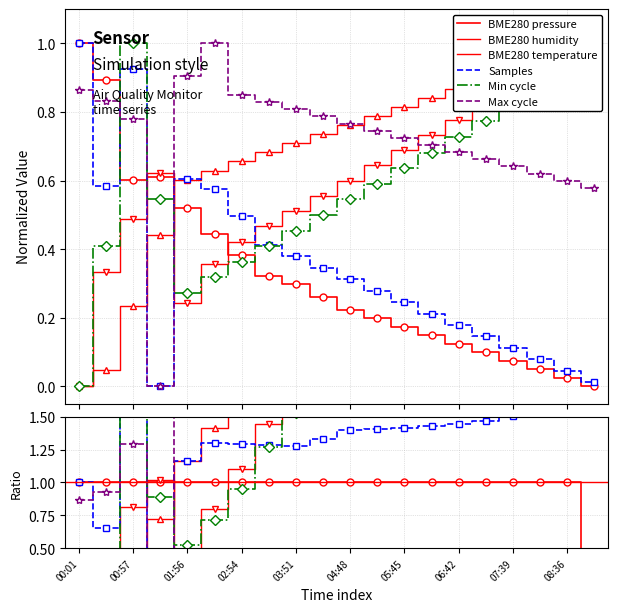

What is the difference between the maximum and minimum values in the BME280 pressure series?

1.0